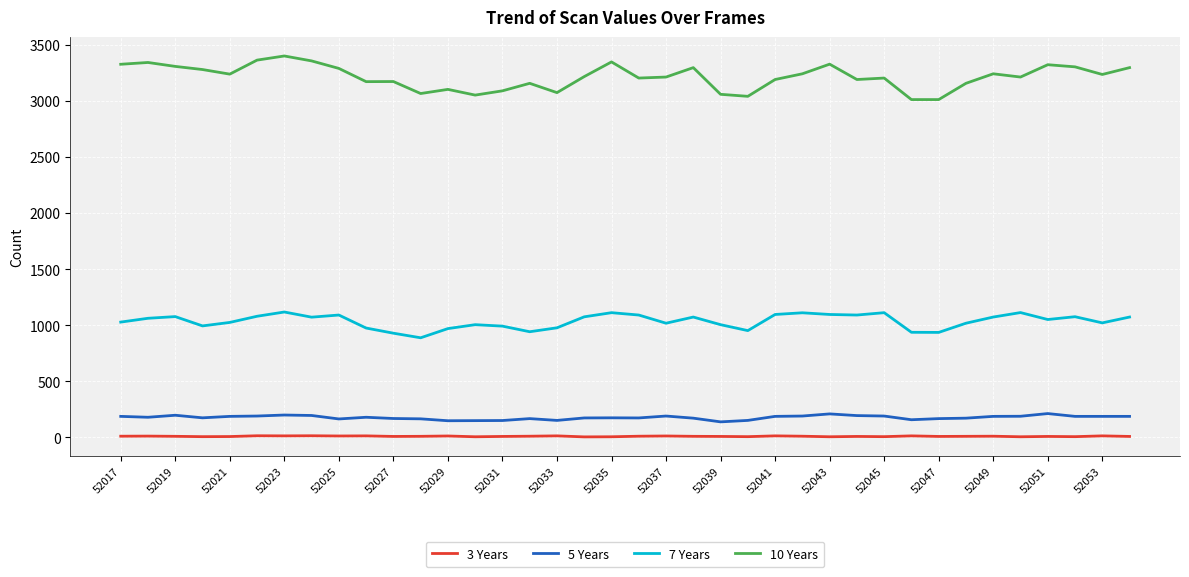

True or false: 7 Years and 5 Years intersect in this chart.

False